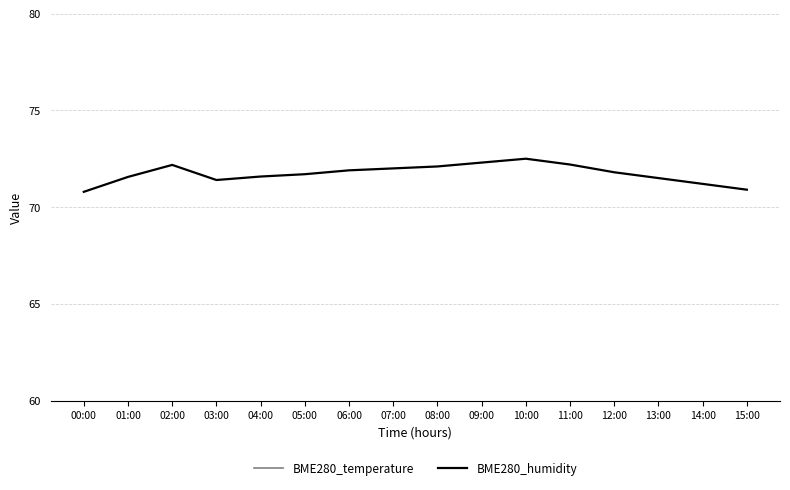

Is the value of BME280_humidity at 05:00 greater than the value of BME280_temperature at 00:00?

Yes